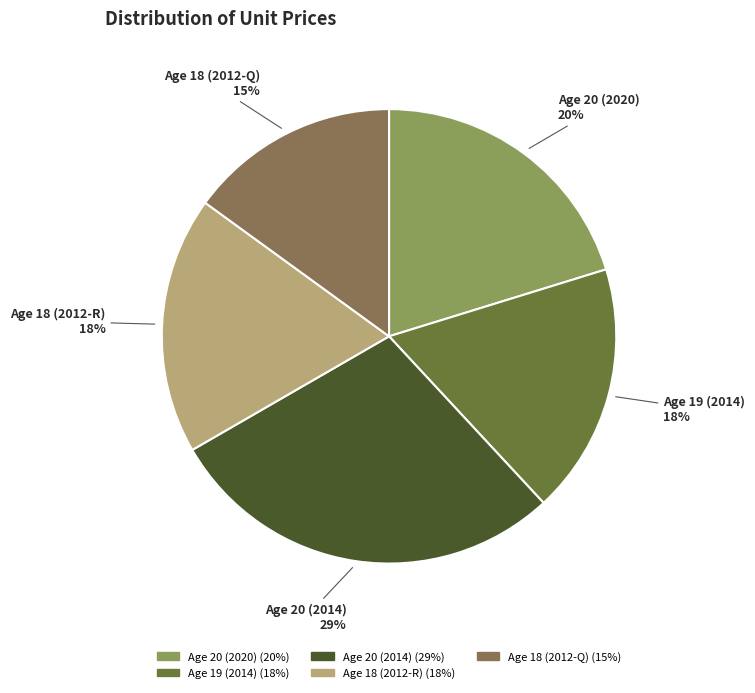

To the nearest percent, what is the combined percentage of Age 18 (2012-R) and Age 20 (2014)?

47%